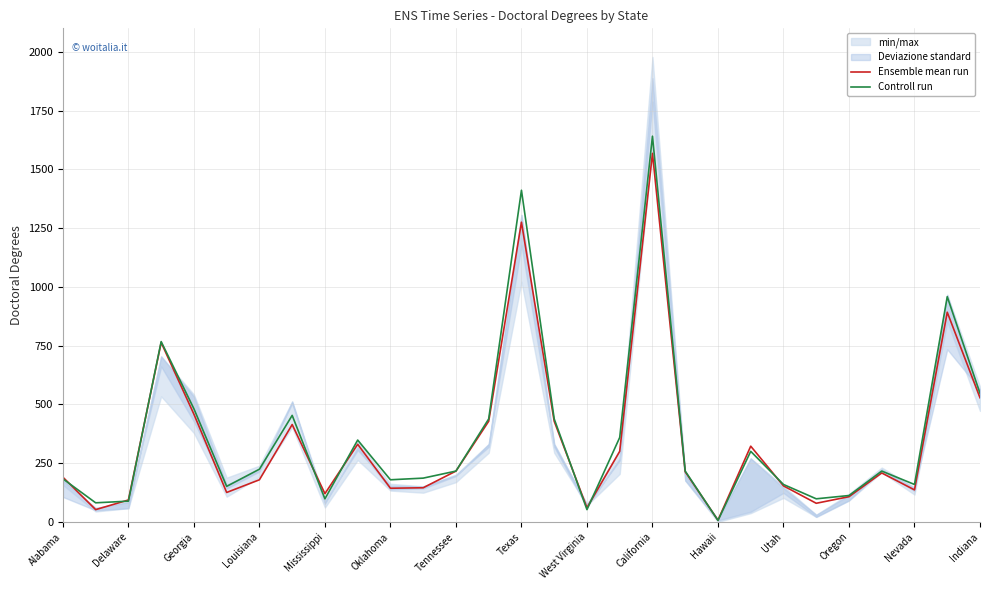

Read the Ensemble mean run value at Oklahoma, to the nearest 10.

140